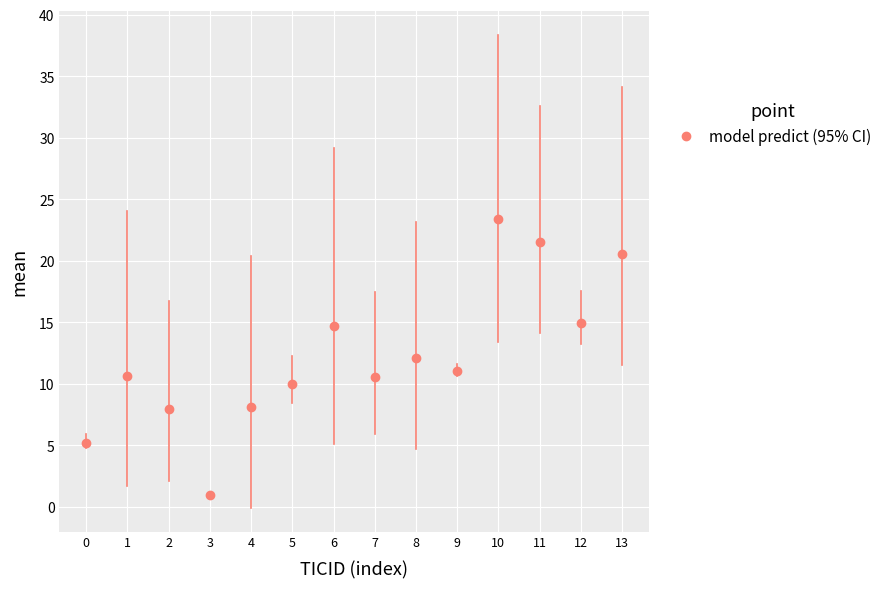

Approximately how many times larger is the value at 10 compared to 4?

2.9